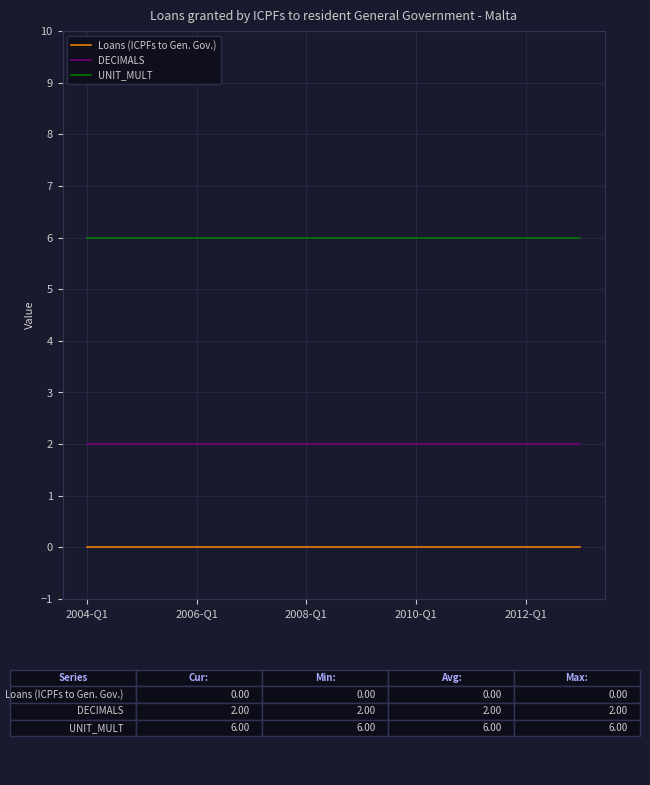

True or false: Loans (ICPFs to Gen. Gov.) and UNIT_MULT cross at least once.

False